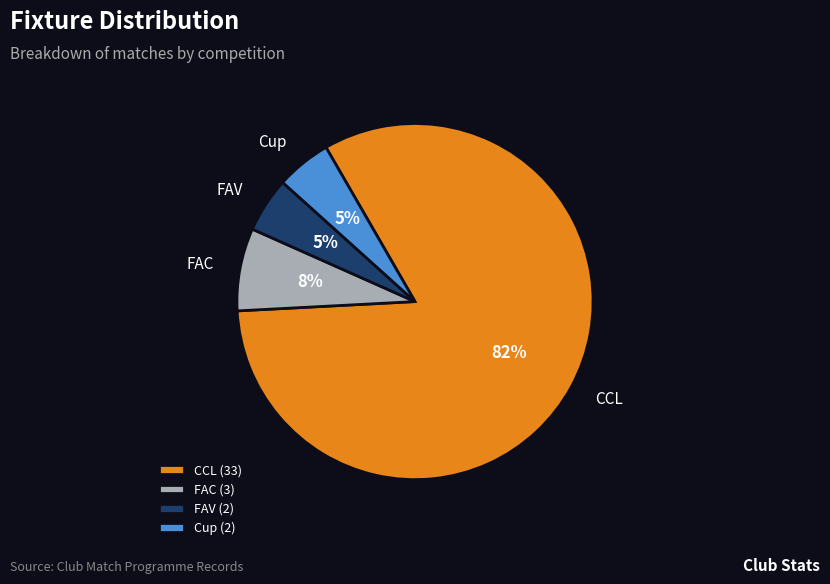

To the nearest percent, what percentage of the pie is CCL?

82%